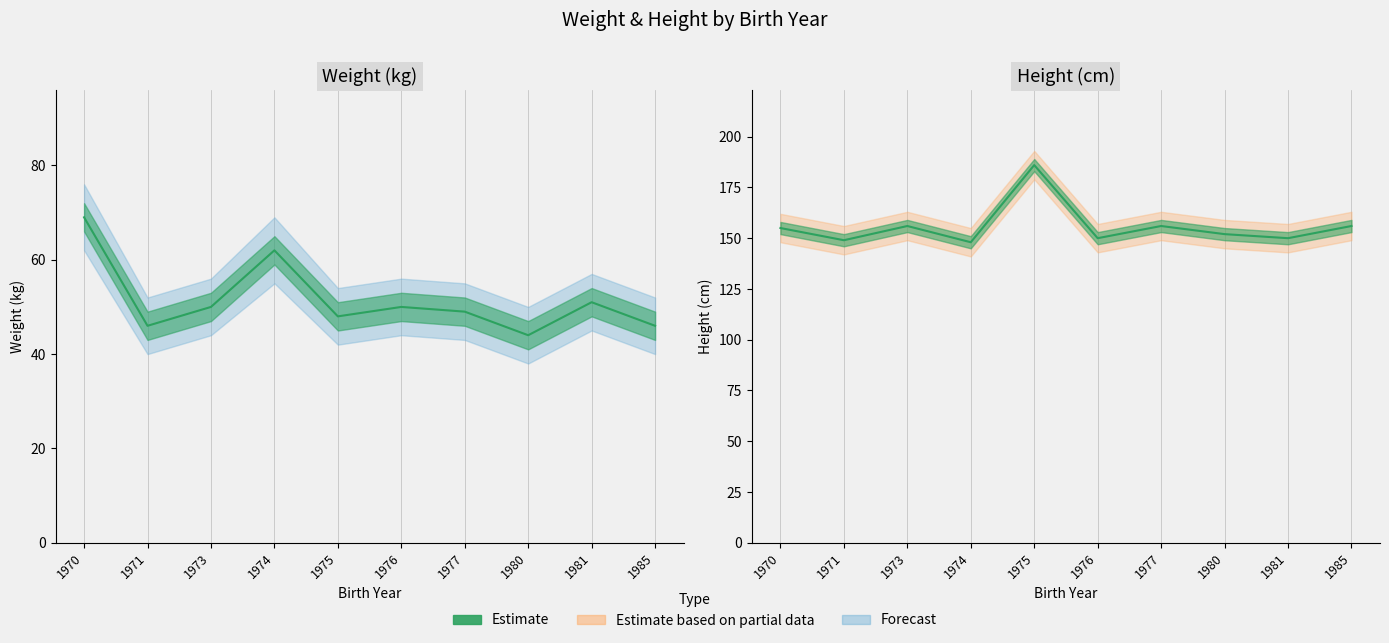

How many interior local peaks does the cm series have?

3